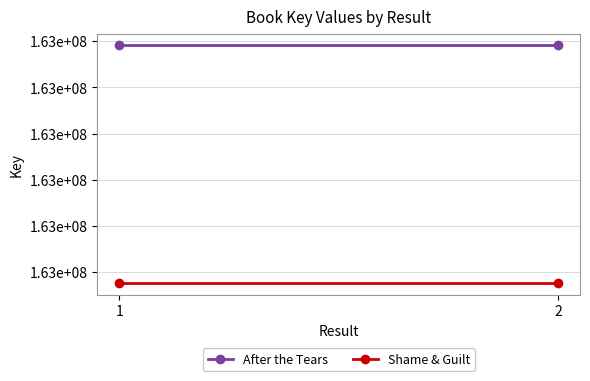

Reading left to right, transcribe all the data shown in this chart.

After the Tears: 1=162995822	2=162995822
Shame & Guilt: 1=162985542	2=162985542